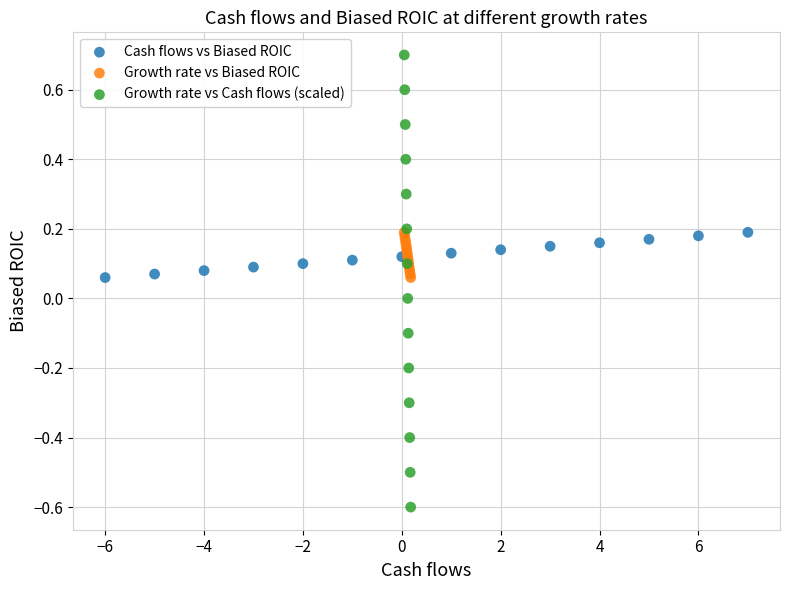

What are all the series names shown in the legend?

Cash flows vs Biased ROIC, Growth rate vs Biased ROIC, Growth rate vs Cash flows (scaled)